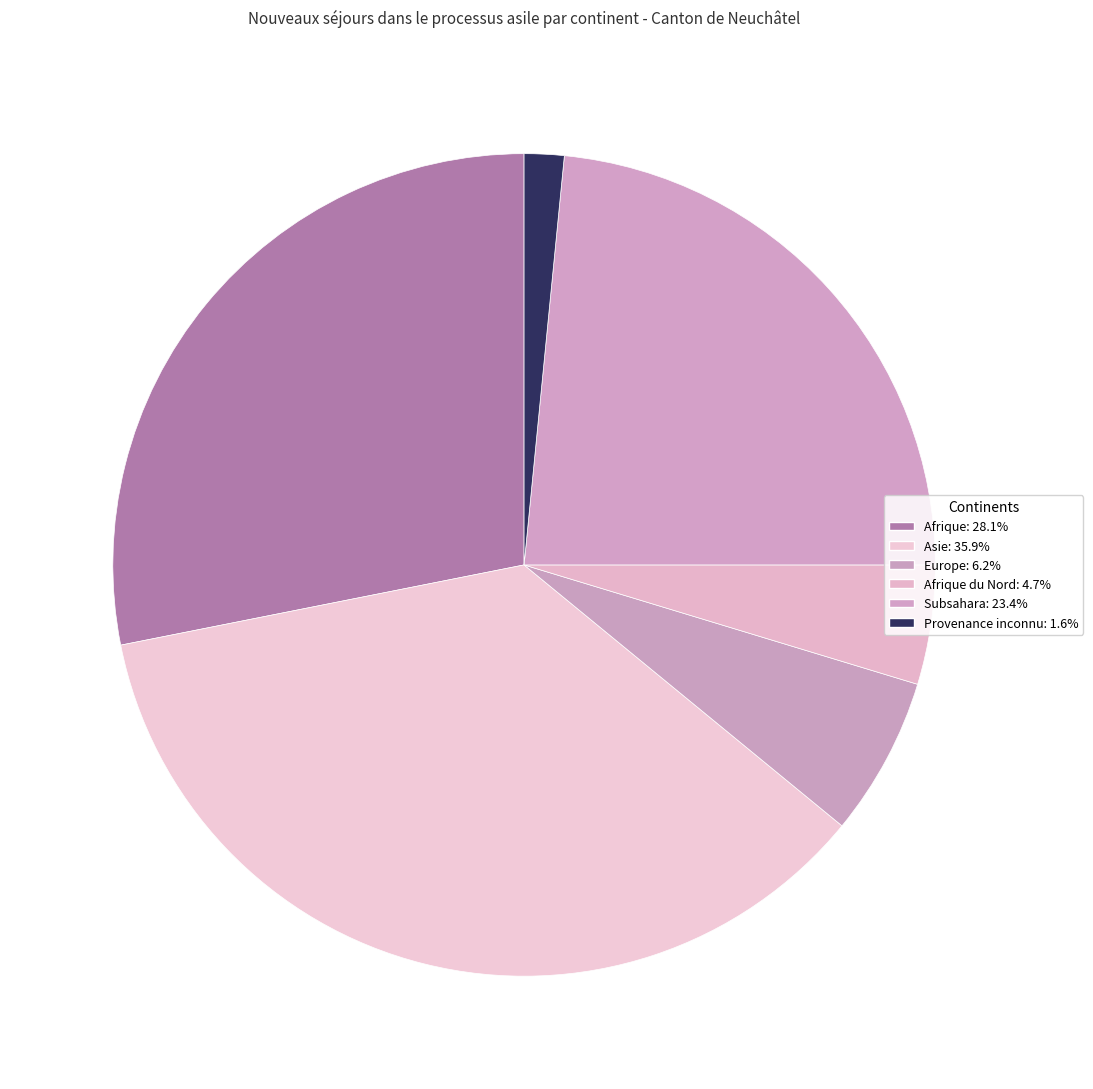

How many slices are in this pie chart?

6